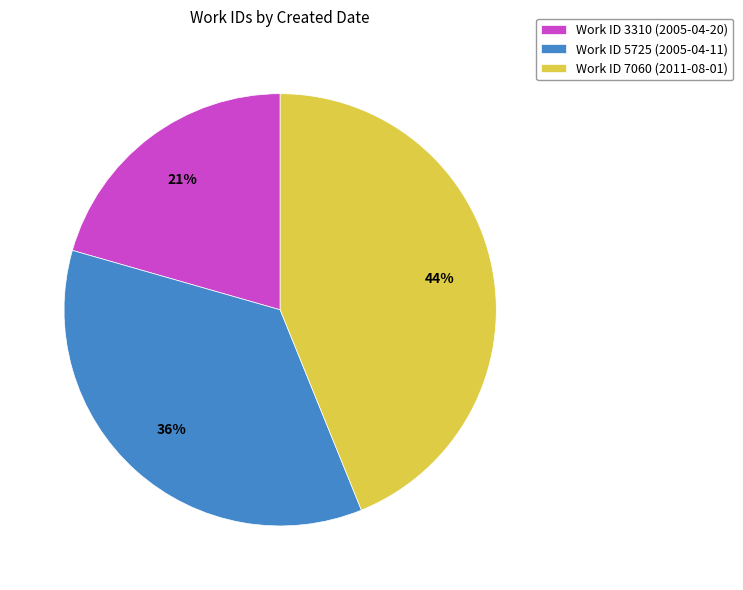

What is the smallest slice in the pie chart?

Work ID 3310 (2005-04-20)